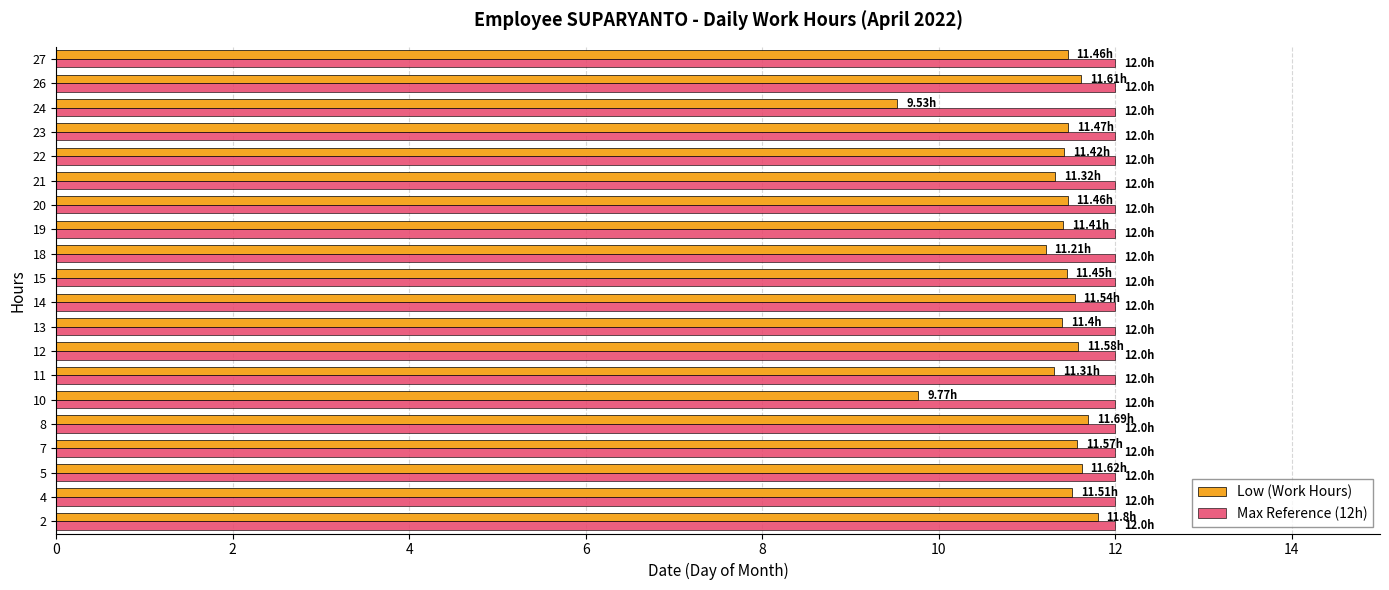

What is the maximum value for Max Reference (12h)?

12.0